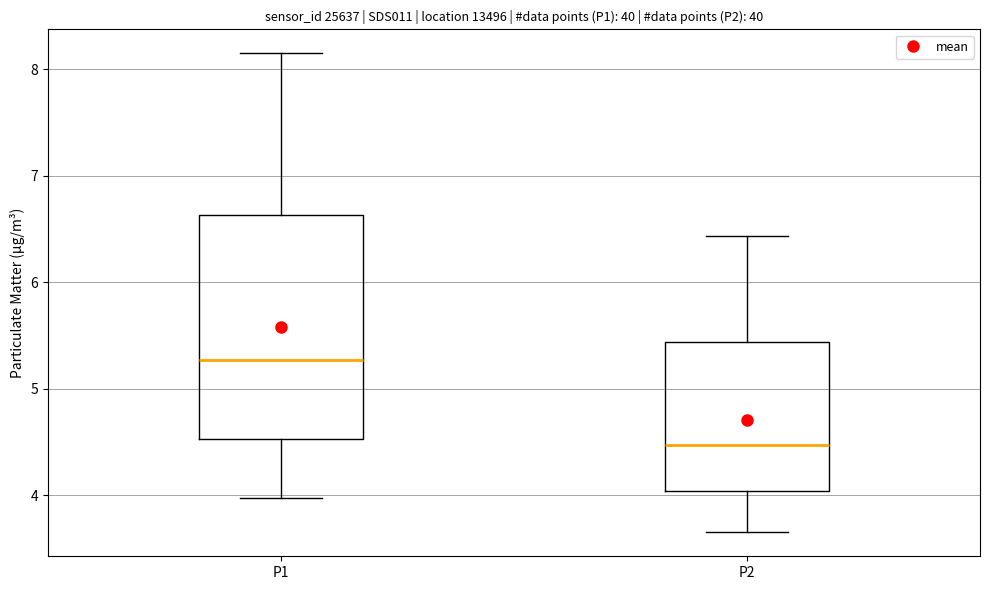

Which box is the tallest, from its lower edge to its upper edge?

P1